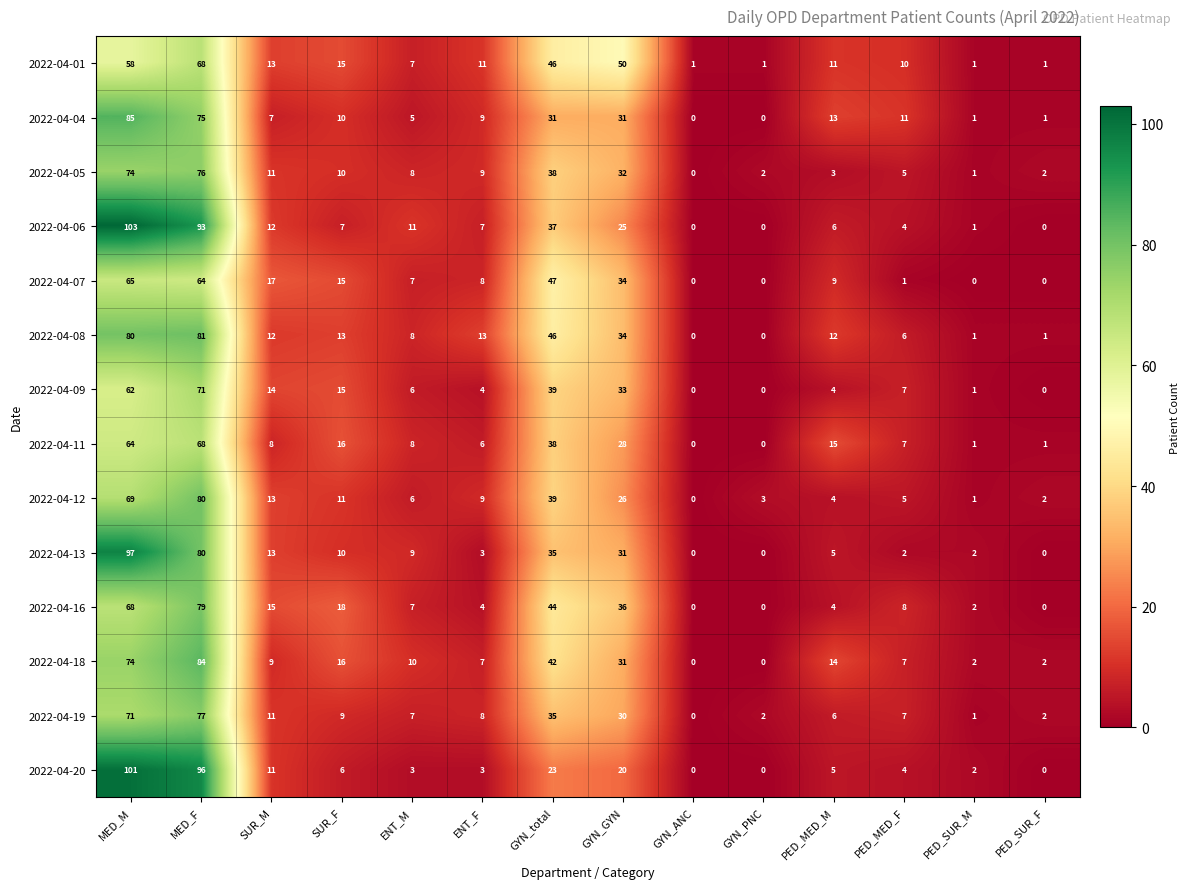

What is the spread (max minus min) of values at ENT_M?

8